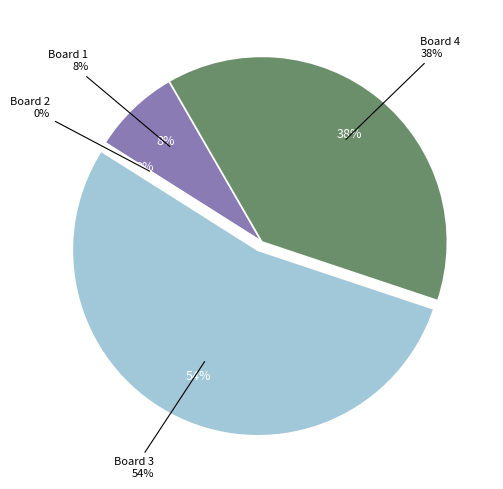

What is the change in value from Board 1 to Board 3?

+6